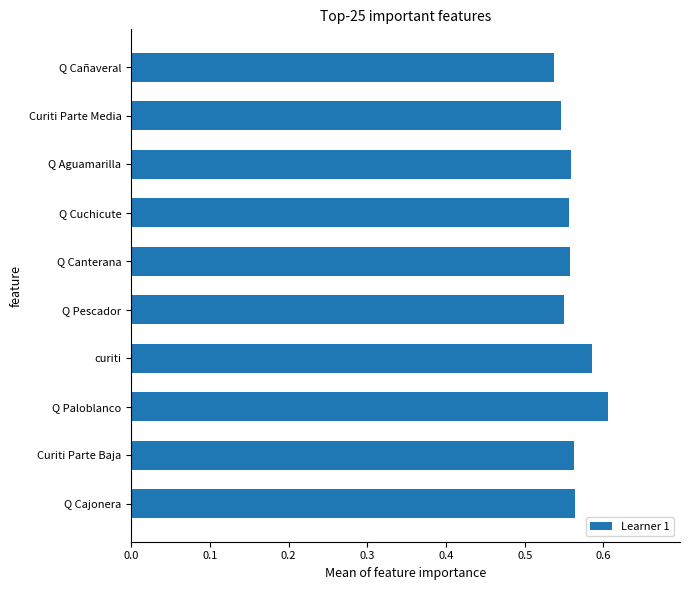

How many data points does each series have?

10